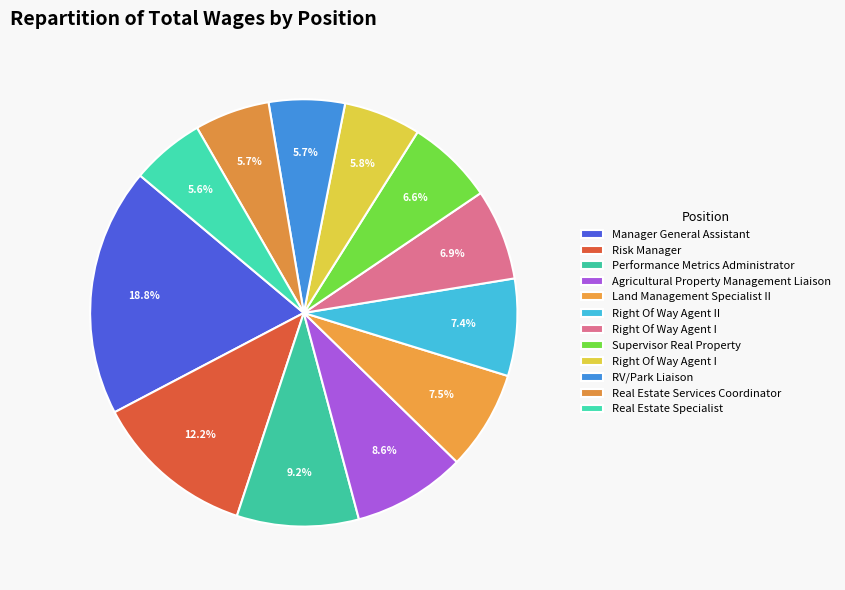

Which slice is the largest?

Manager General Assistant